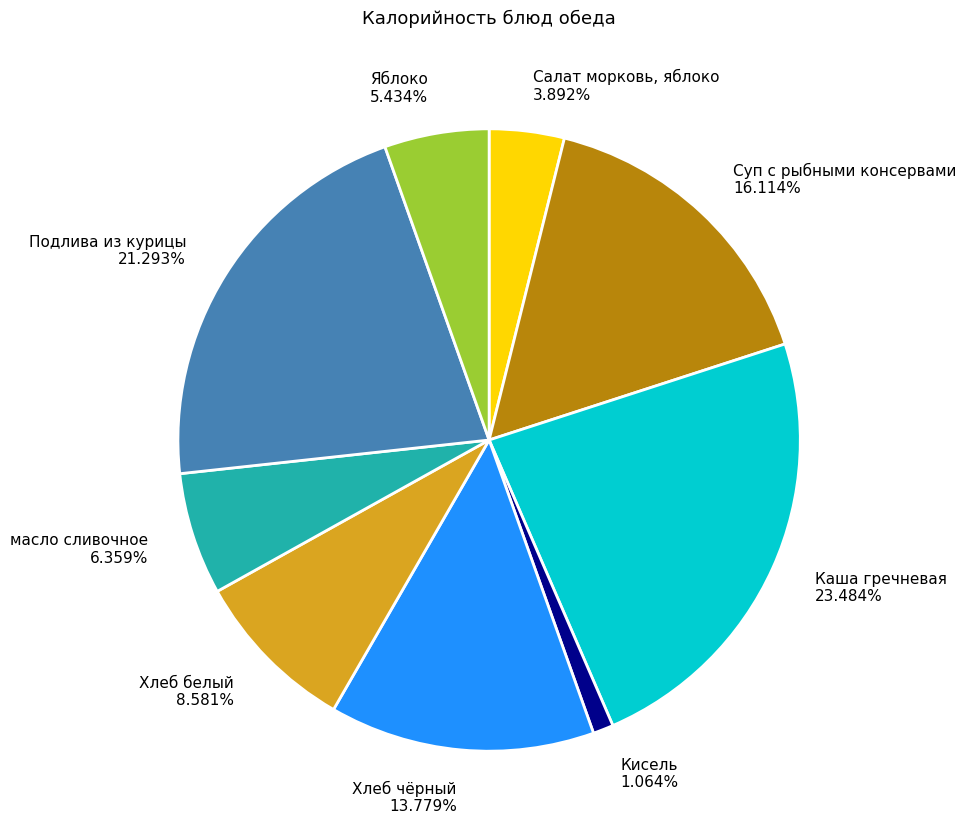

Which category has the smallest portion of the pie?

Кисель